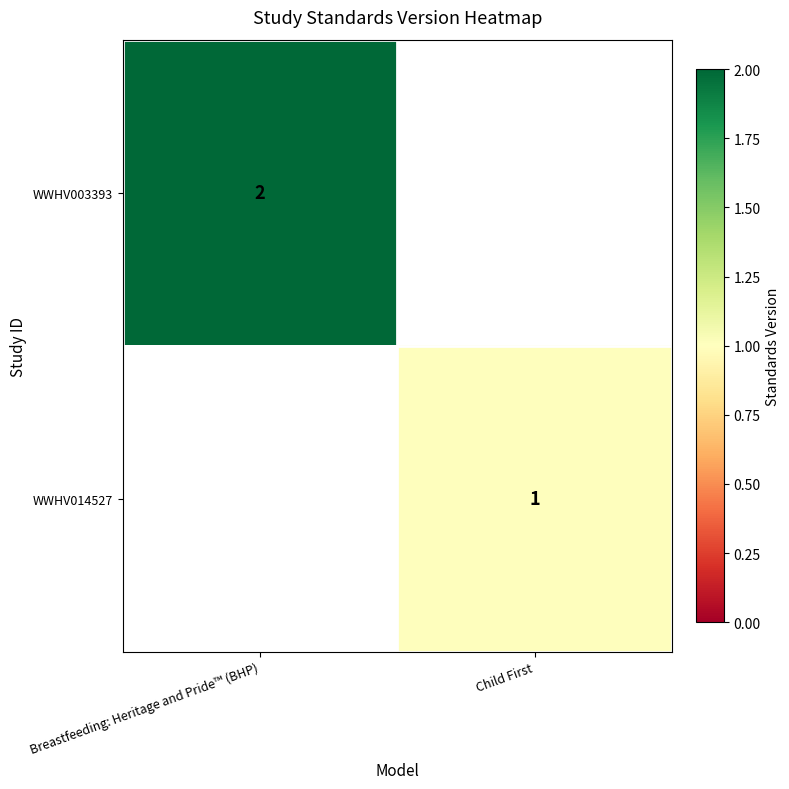

How many categories are shown in the chart?

2